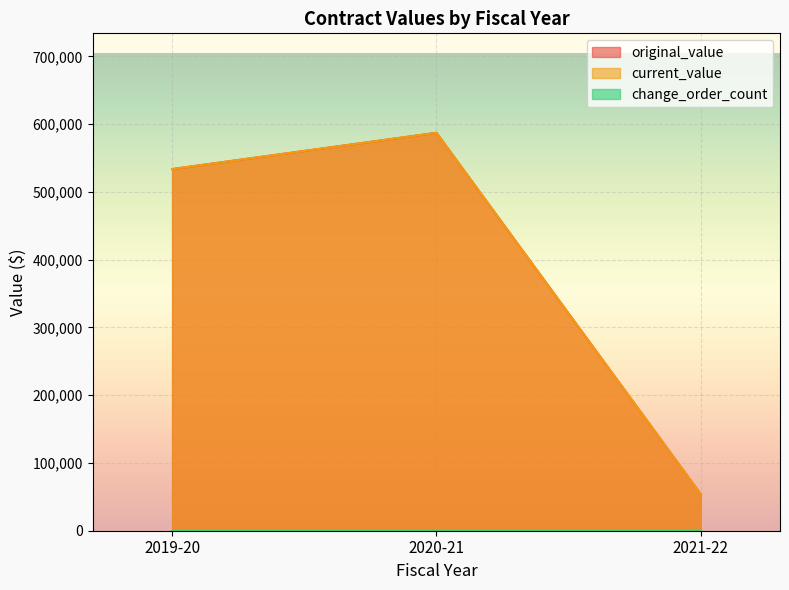

True or false: current_value and original_value intersect in this chart.

False